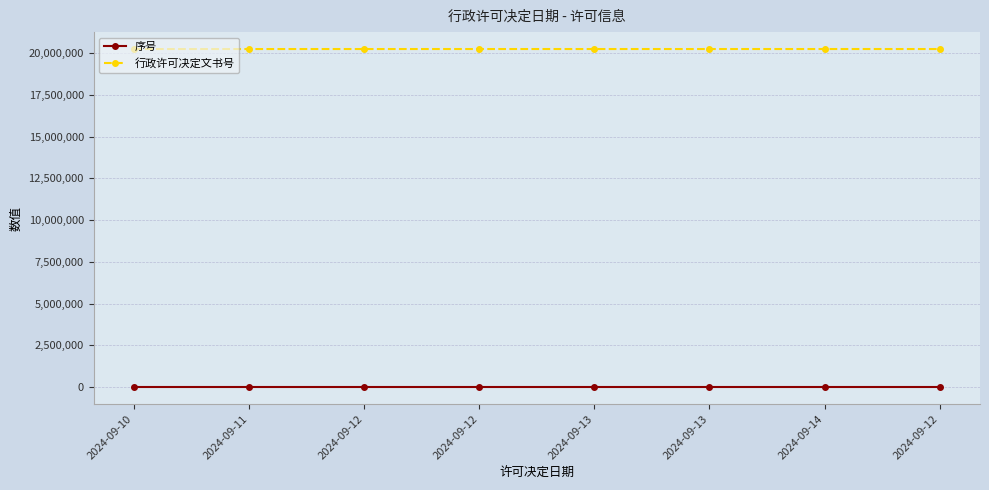

What is the difference between the highest and lowest values at 2024-09-14?

20243023